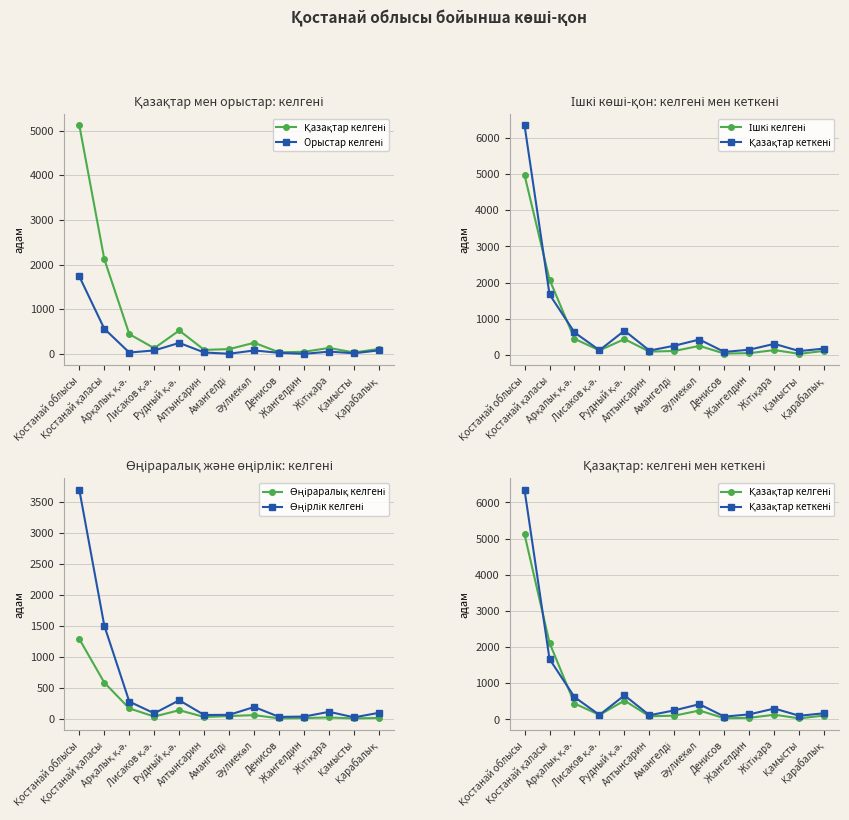

How many times do Орыстар келгені and Өңіраралық келгені cross each other?

6